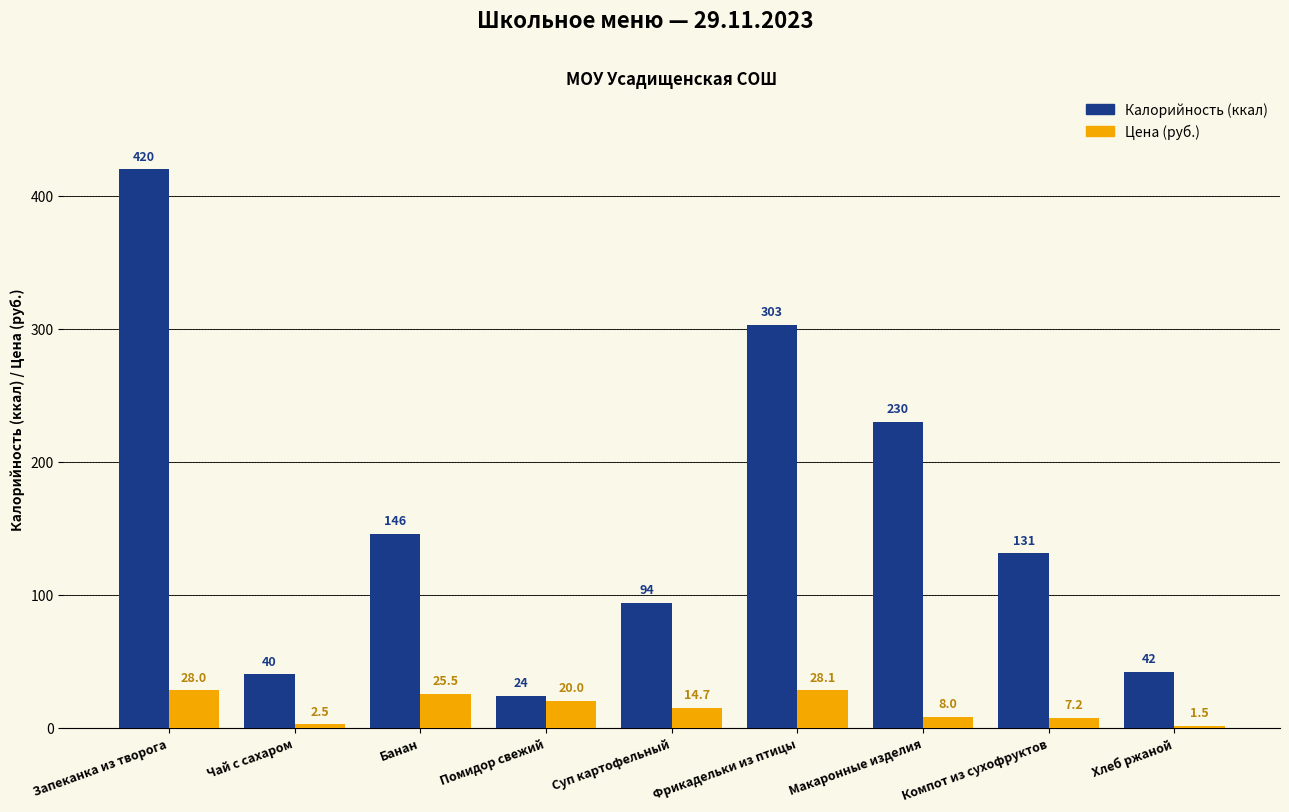

Reading left to right, extract all data points from this chart.

Калорийность: Запеканка из творога=420.0	Чай с сахаром=40.0	Банан=146.0	Помидор свежий=24.0	Суп картофельный=94.0	Фрикадельки из птицы=303.0	Макаронные изделия=230.0	Компот из сухофруктов=131.0	Хлеб ржаной=42.0
Цена: Запеканка из творога=28.0	Чай с сахаром=2.5	Банан=25.5	Помидор свежий=20.0	Суп картофельный=14.7	Фрикадельки из птицы=28.1	Макаронные изделия=8.0	Компот из сухофруктов=7.2	Хлеб ржаной=1.5